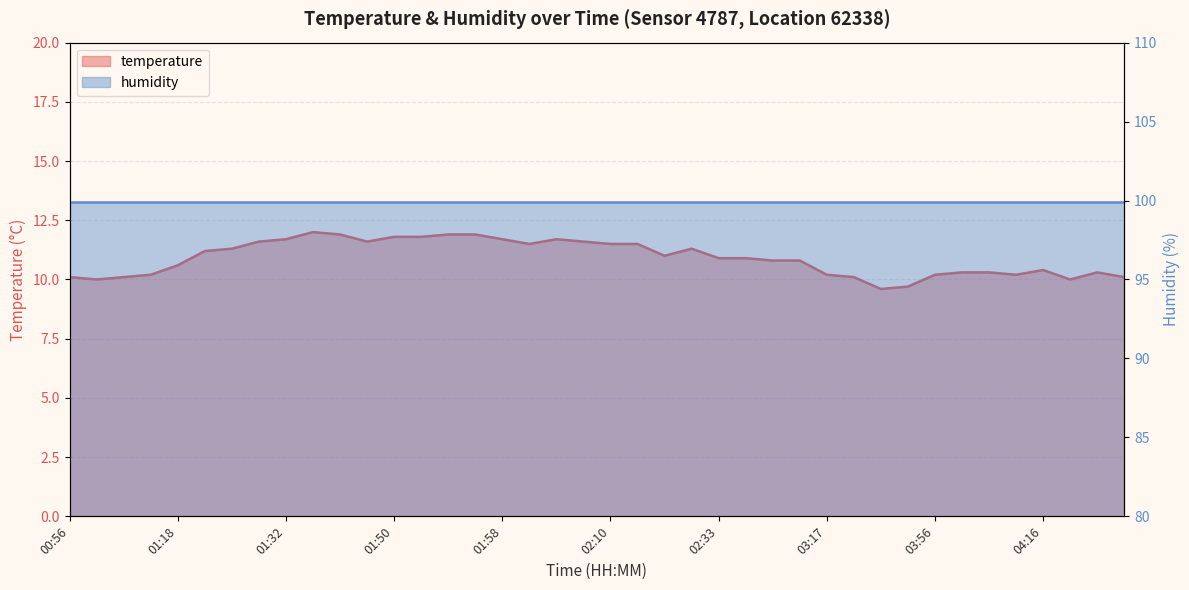

Does the chart have visible grid lines?

Yes